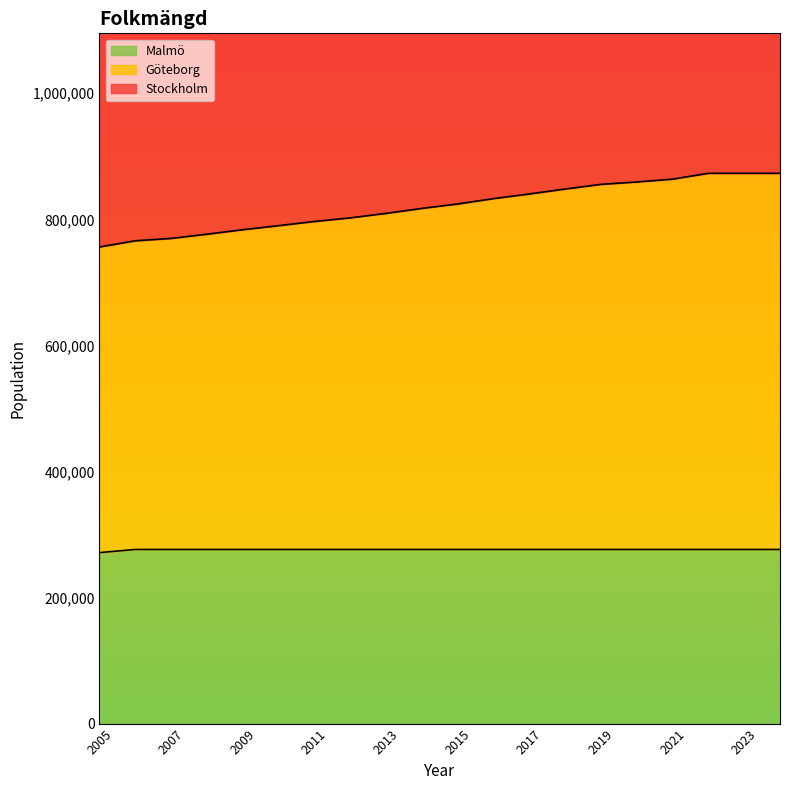

The Stockholm series shows 678679 at 2005. True or false?

False